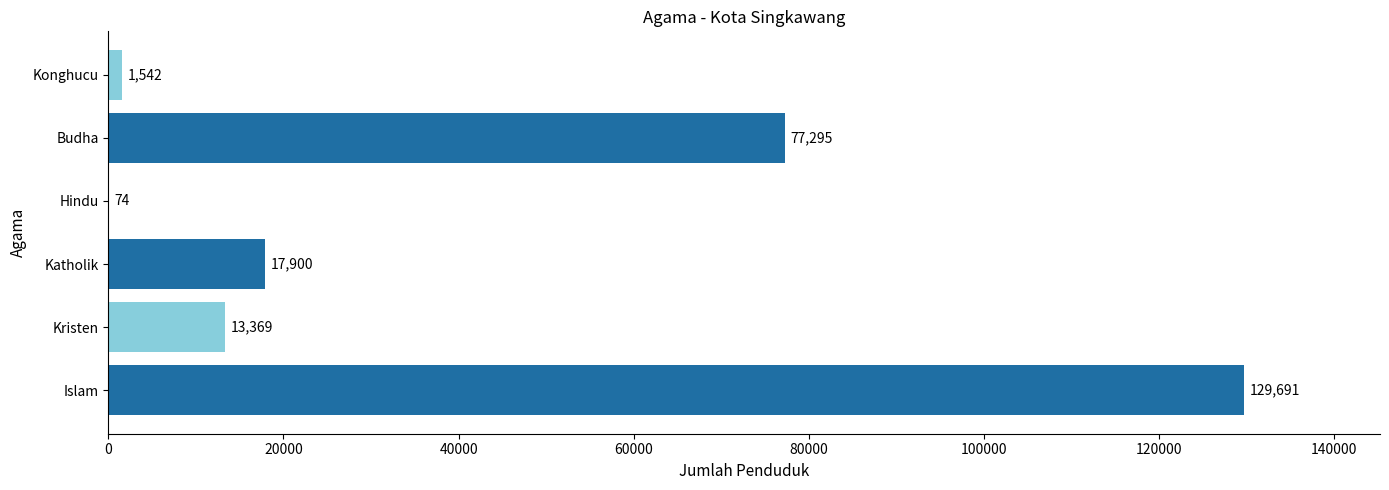

Does the chart contain stacked bars?

No